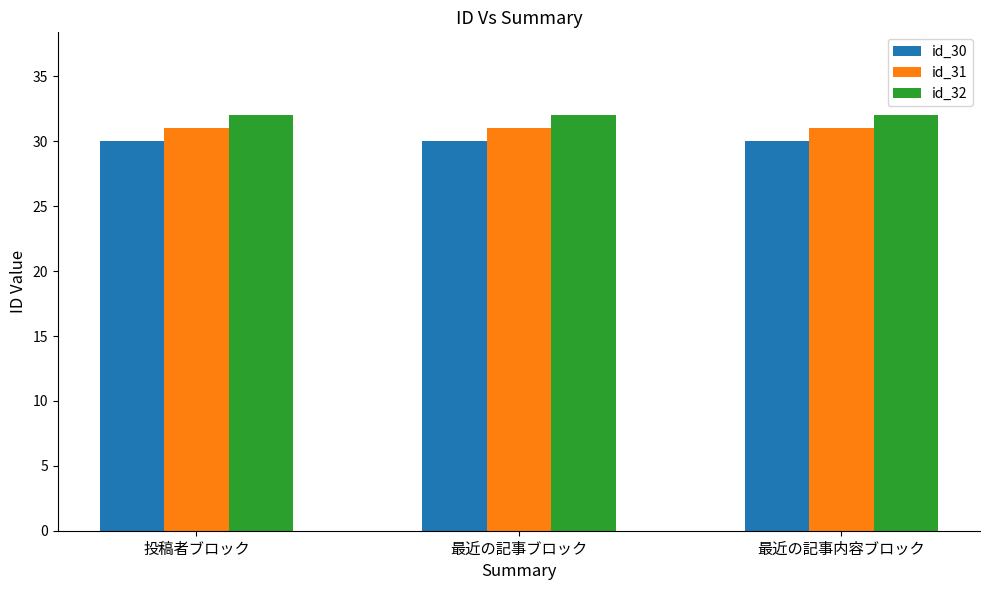

What is the smallest value displayed?

30